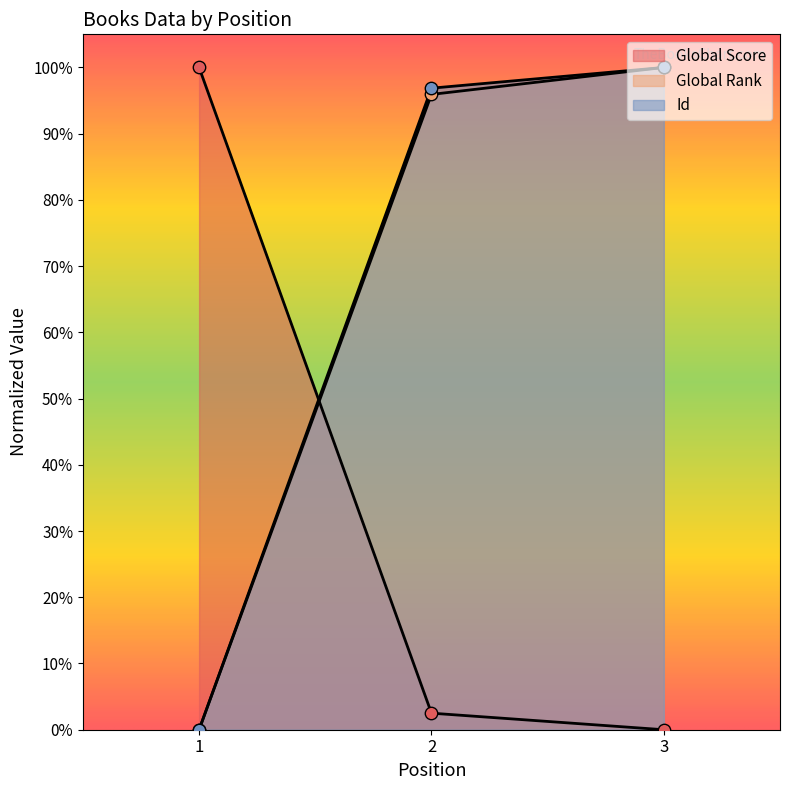

At which category is the sum across all series the highest?

3